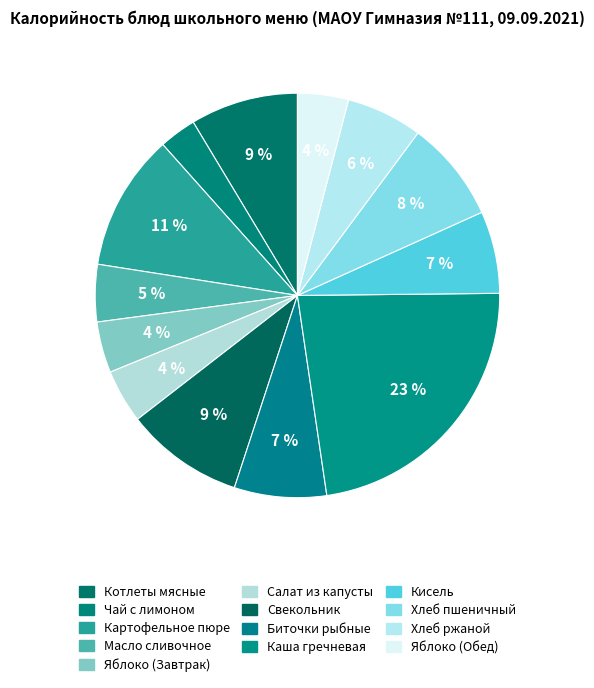

Which category has the biggest portion of the pie?

Каша гречневая рассыпчатая с маслом